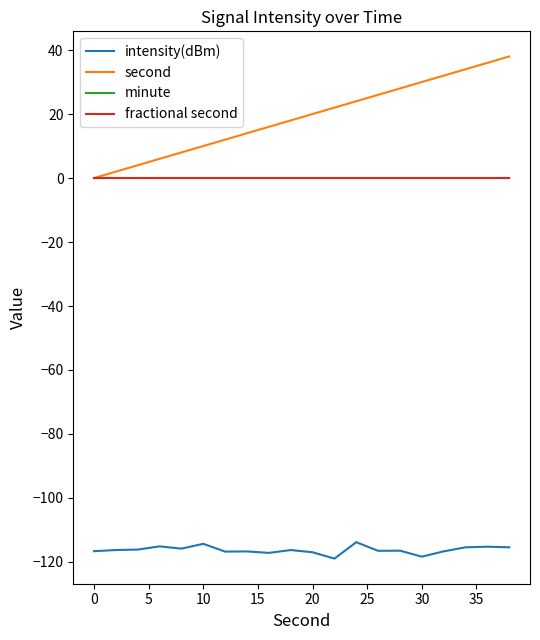

Does the chart display data point markers on the line(s)?

No